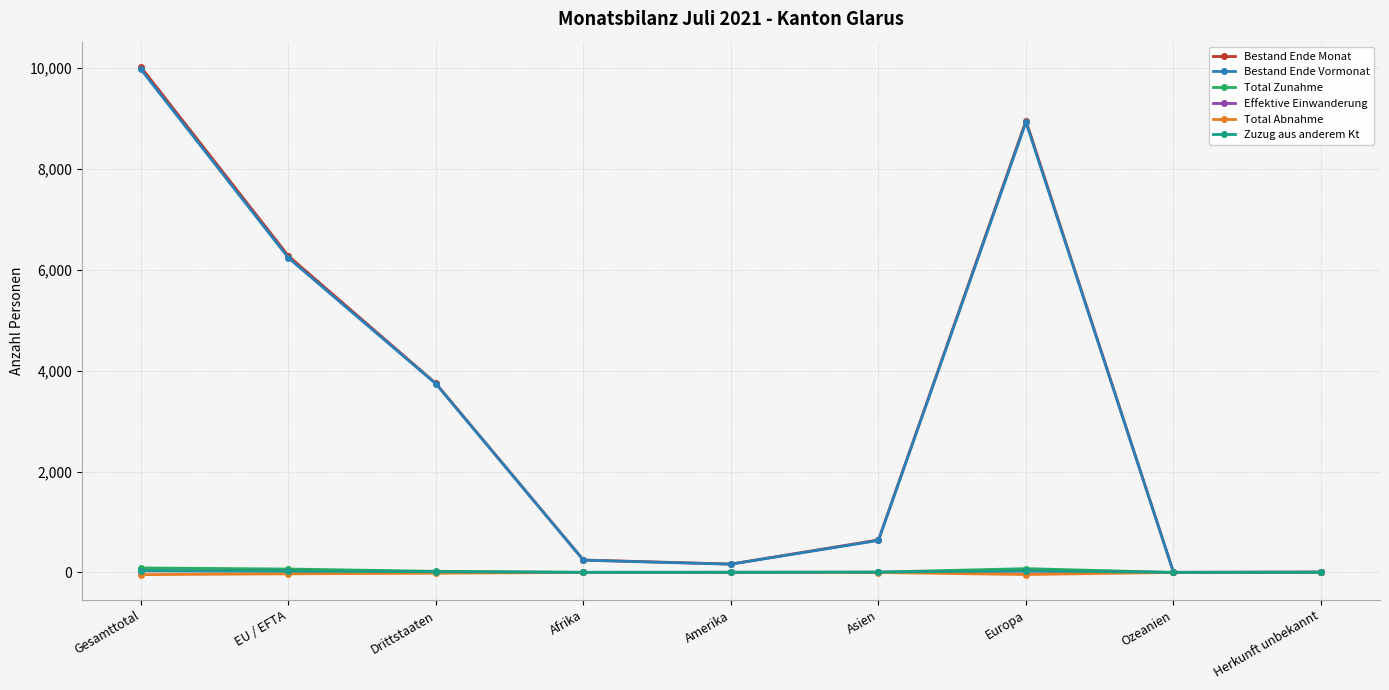

True or false: Zuzug aus anderem Kt has a value of 0 at Amerika.

True